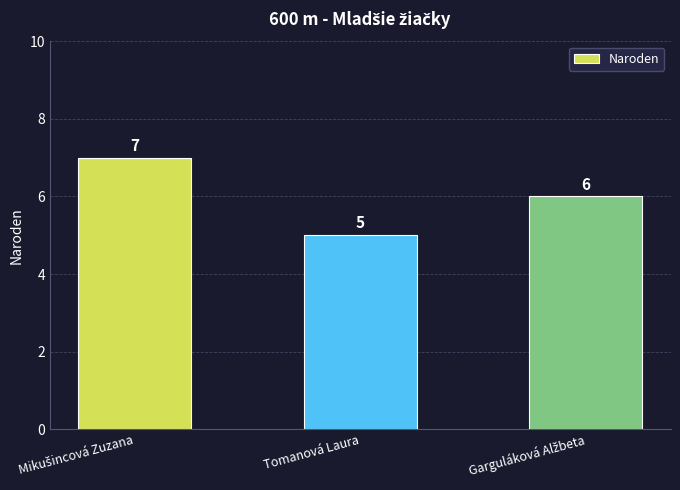

Reading left to right, extract all data points from this chart.

7	5	6